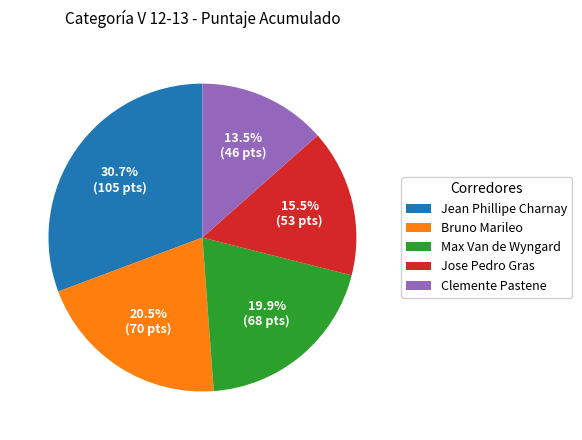

Which category has the biggest portion of the pie?

Jean Phillipe Charnay